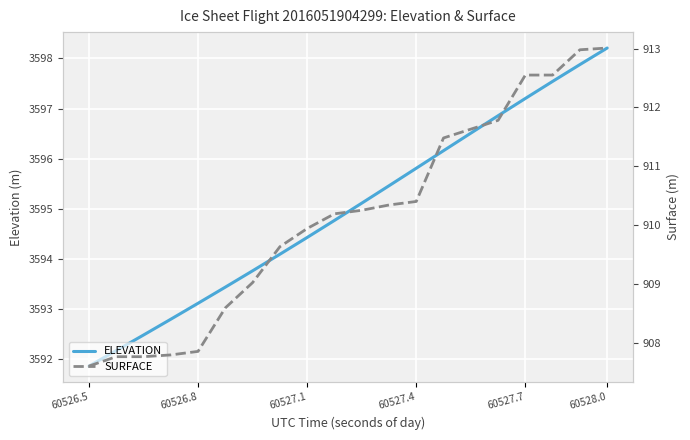

Reading left to right, extract all data points from this chart.

ELEVATION: 3591.9	3592.2	3592.5	3592.8	3593.1	3593.4	3593.8	3594.1	3594.4	3594.8	3595.1	3595.5	3595.8	3596.2	3596.5	3596.9	3597.2	3597.5	3597.9	3598.2
SURFACE: 907.6	907.8	907.8	907.8	907.9	908.6	909.0	909.6	909.9	910.2	910.2	910.3	910.4	911.5	911.6	911.8	912.5	912.5	913.0	913.0